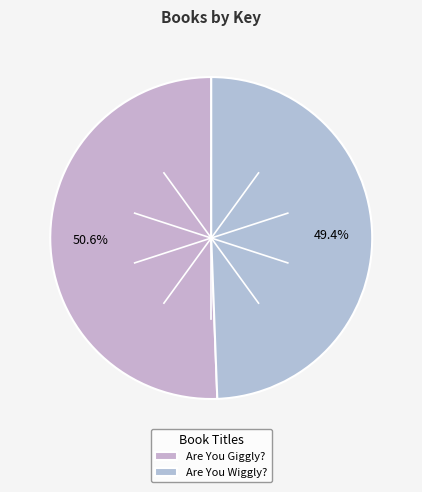

Which slice represents more than half of the pie?

Are You Giggly?